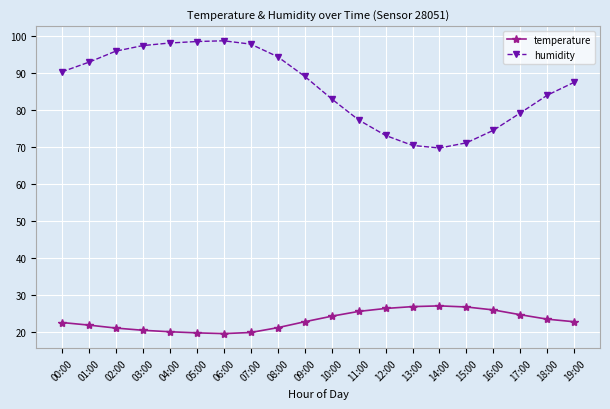

What is the value of the temperature point at the 10th from the left?

22.8